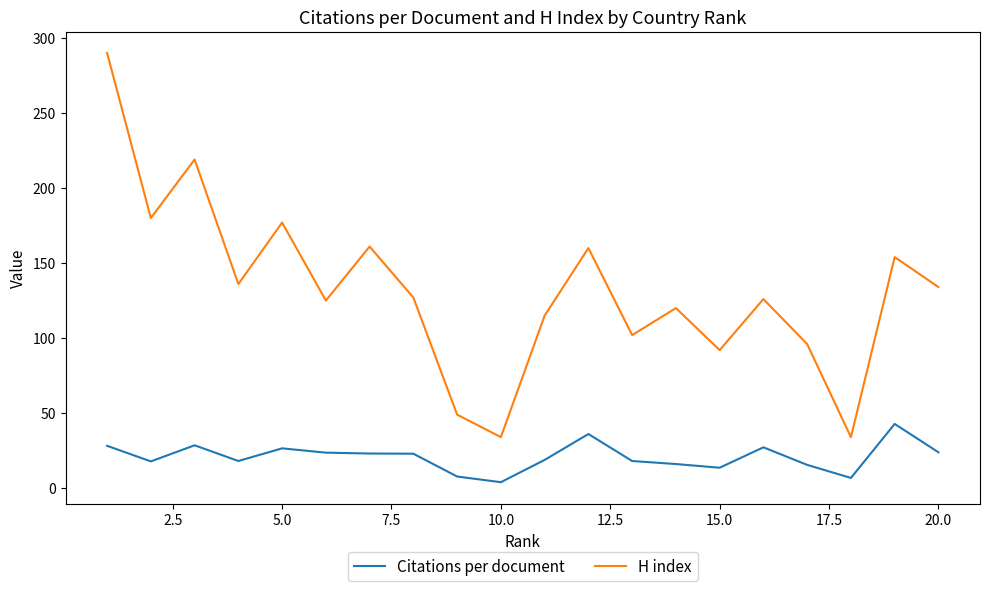

Which series has the largest range (max minus min)?

H index